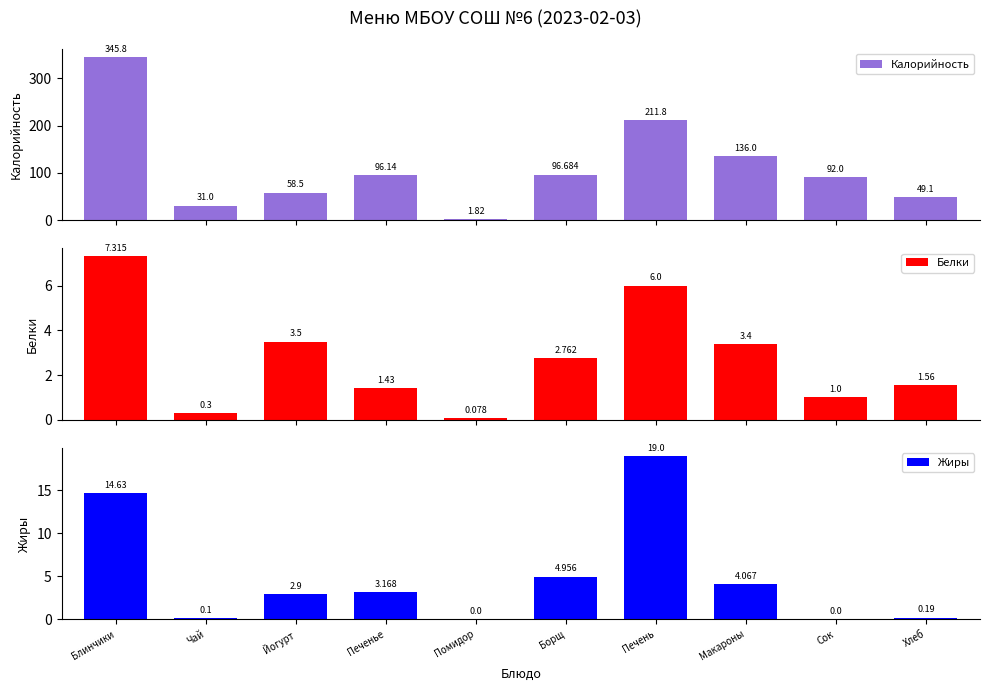

Which series has the largest range (max minus min)?

Калорийность